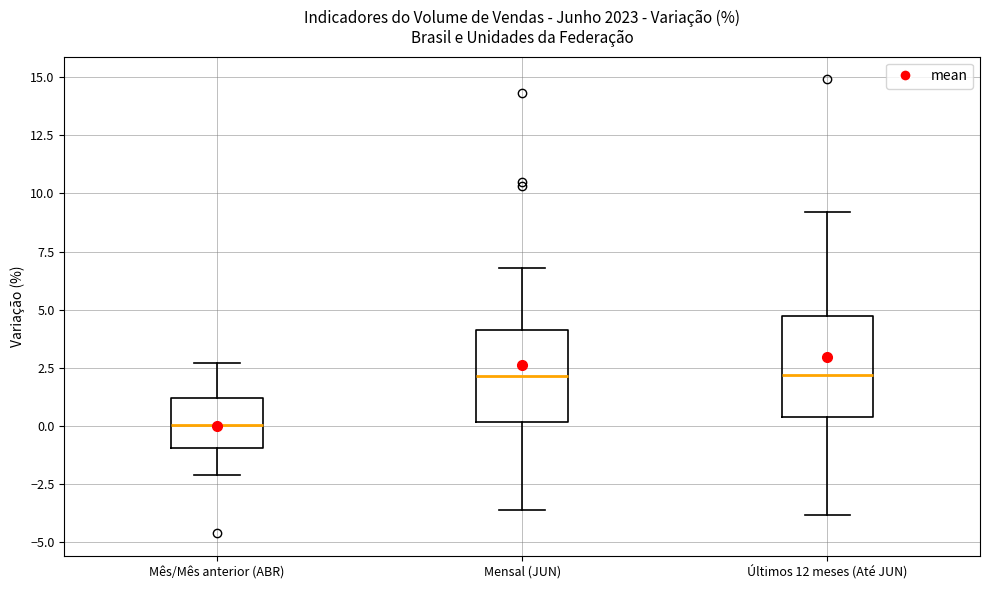

Where does the median line of the box for Mensal (JUN) sit on the y-axis? The values are not printed on the chart, so give them approximately, as read against the axis.

2.0